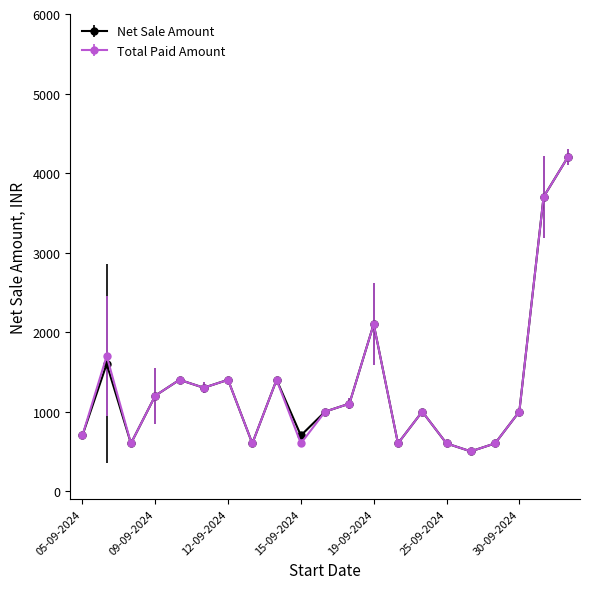

What is the minimum value for Total Paid Amount?

500